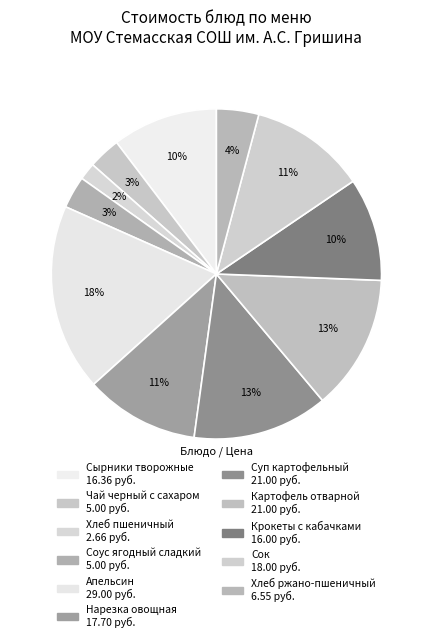

What is the largest slice in the pie chart?

Апельсин